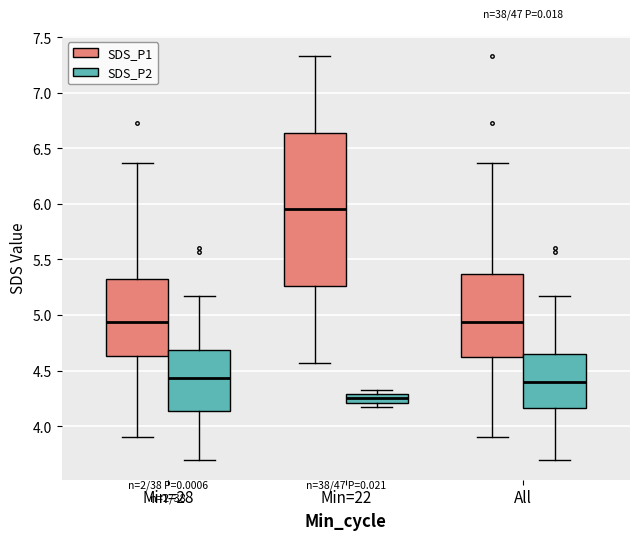

Reading left to right, transcribe this box plot: for each box, give where its median line is, the range the box spans, and where its two whiskers end, as read against the y-axis. The values are not printed on the chart, so give them approximately, as read against the axis.

Min=28 (SDS_P1): median 4.95, box 4.65 to 5.35, whiskers 3.90 to 6.35
Min=28 (SDS_P2): median 4.45, box 4.15 to 4.70, whiskers 3.70 to 5.15
Min=22 (SDS_P1): median 5.95, box 5.25 to 6.65, whiskers 4.55 to 7.35
Min=22 (SDS_P2): median 4.25, box 4.20 to 4.30, whiskers 4.15 to 4.35
All (SDS_P1): median 4.95, box 4.60 to 5.35, whiskers 3.90 to 6.35
All (SDS_P2): median 4.40, box 4.15 to 4.65, whiskers 3.70 to 5.15